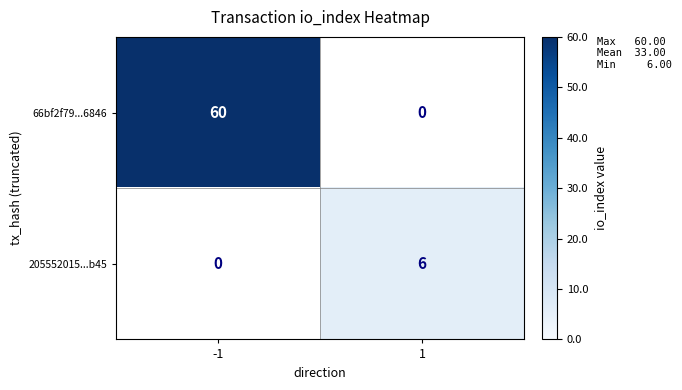

The value of 66bf2f79...6846 at 1 is 39. True or false?

False